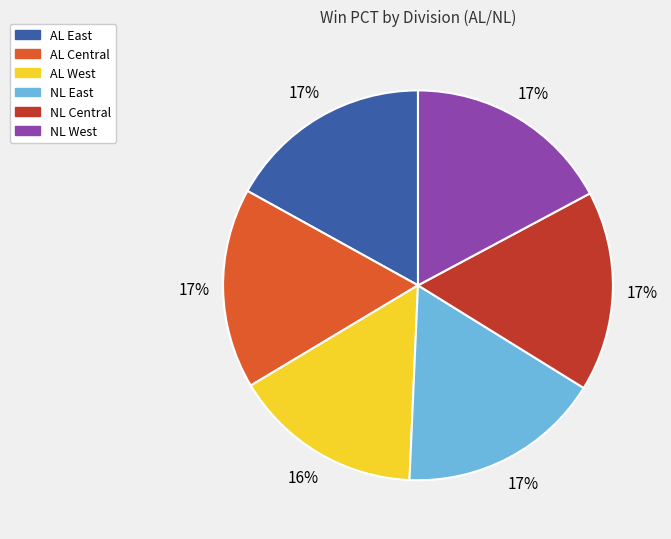

Do NL Central and AL West together represent more than half of the pie?

No